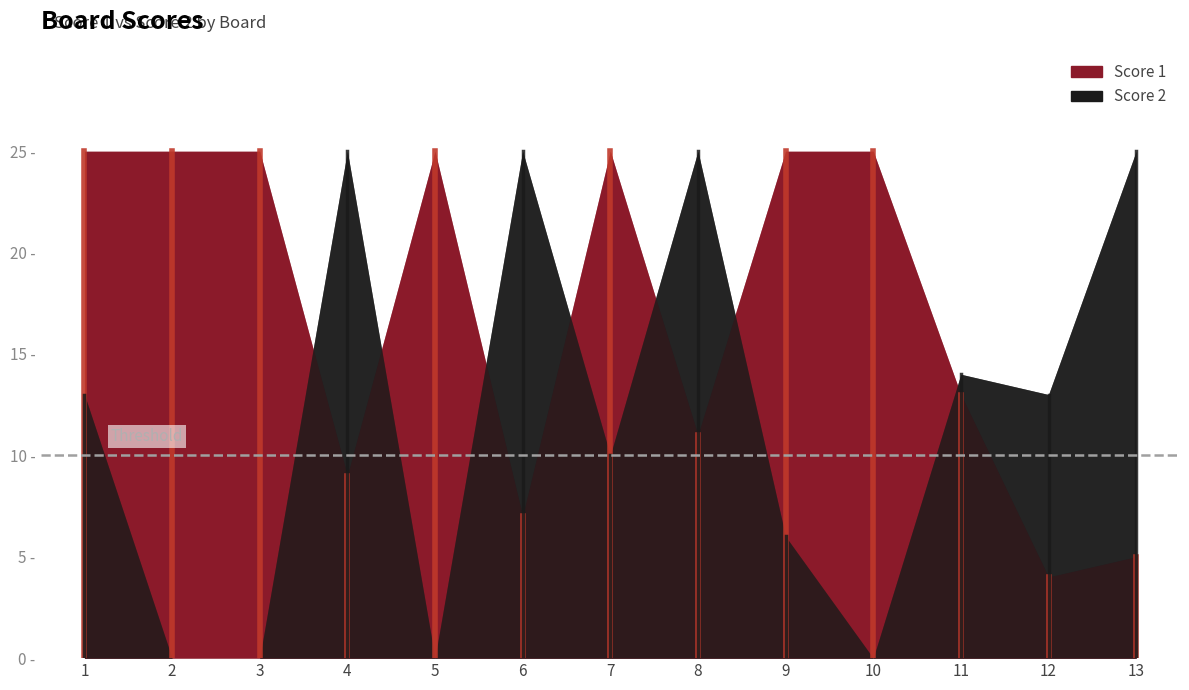

How many values in the Score 2 series are below 13?

6